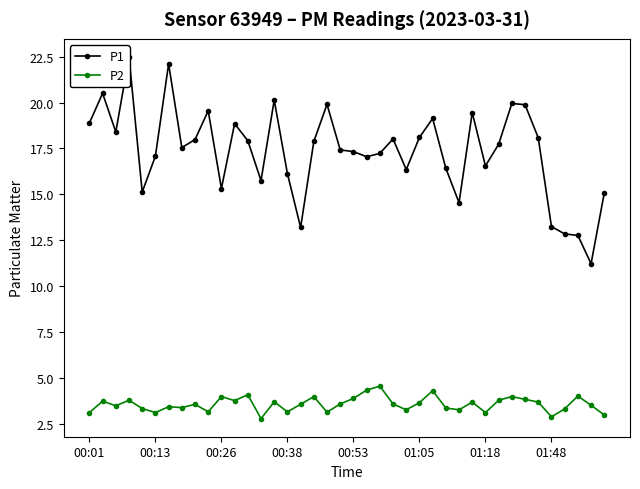

What is the minimum value for P2?

2.8